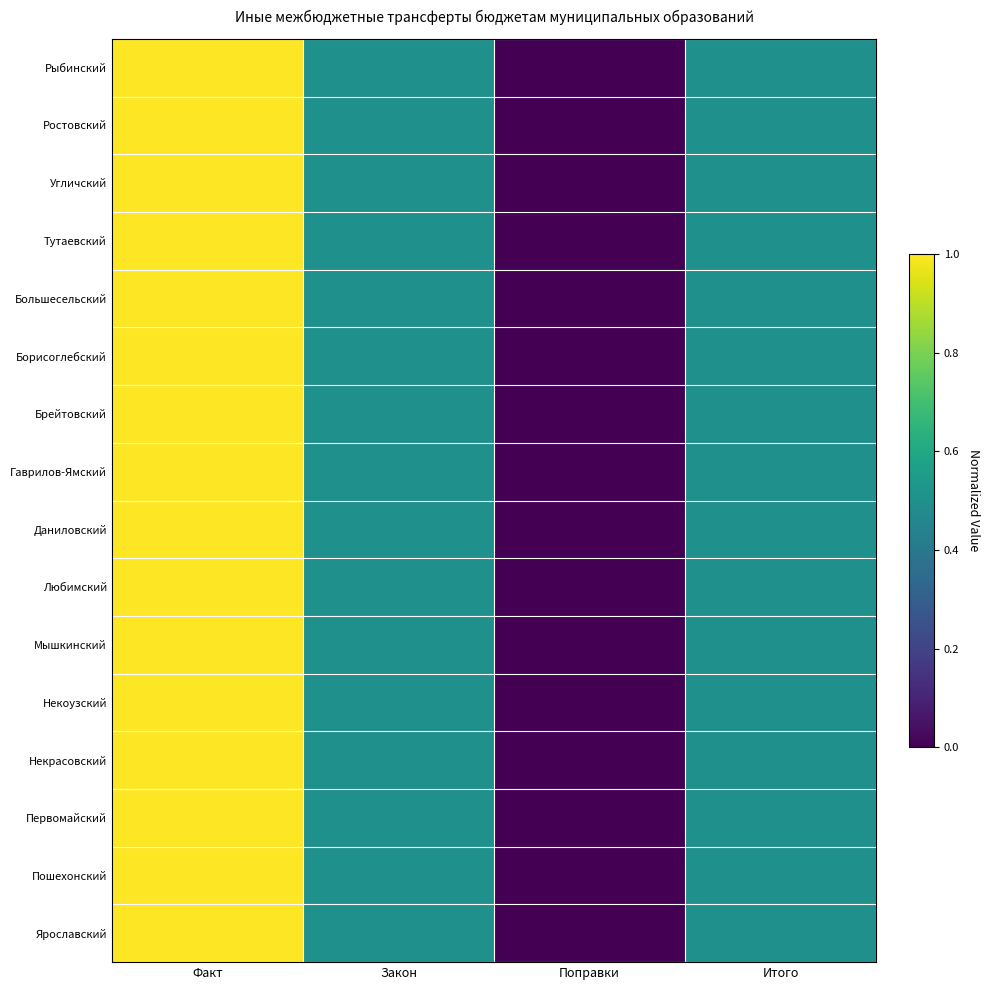

At how many categories does at least one series exceed 0?

3